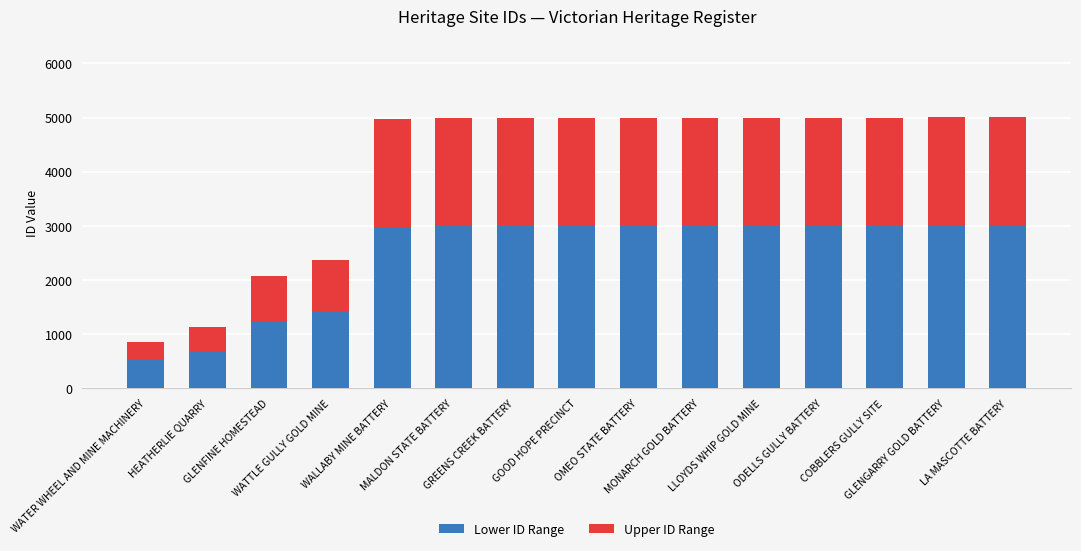

What is the highest value of the Lower ID Range series?

3004